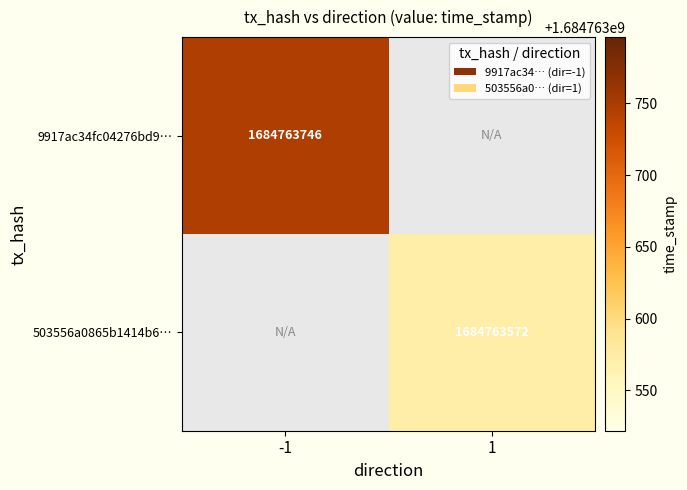

How many distinct data groups are displayed?

2